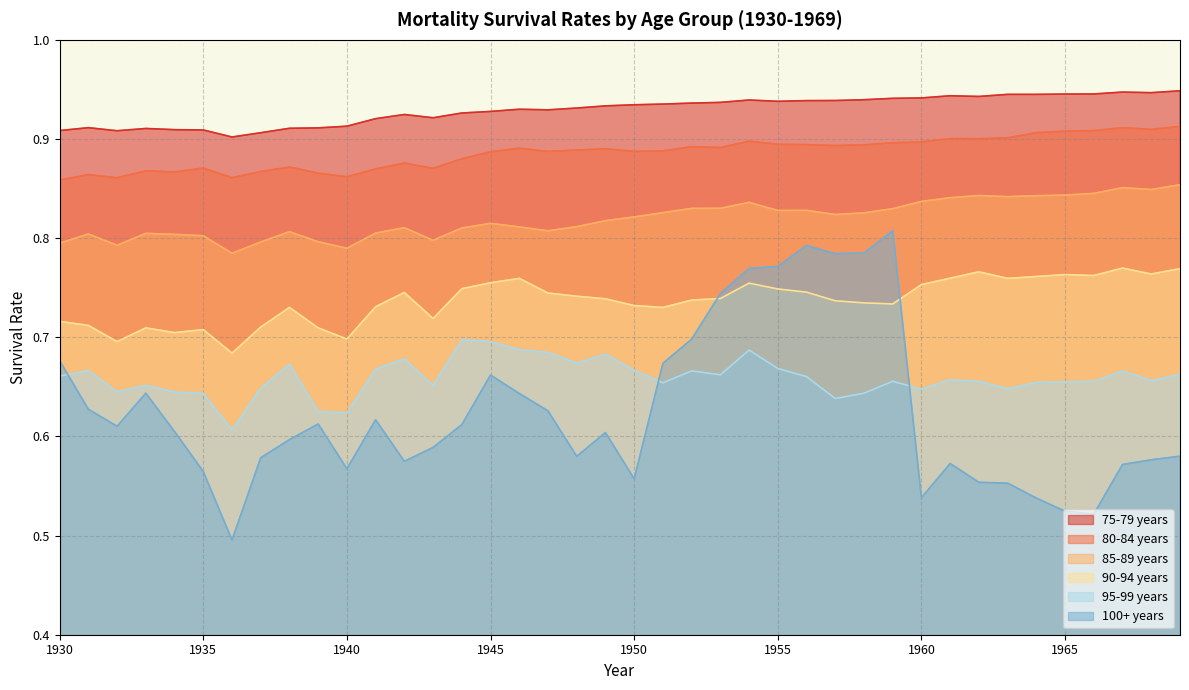

How many data points does each series have?

40